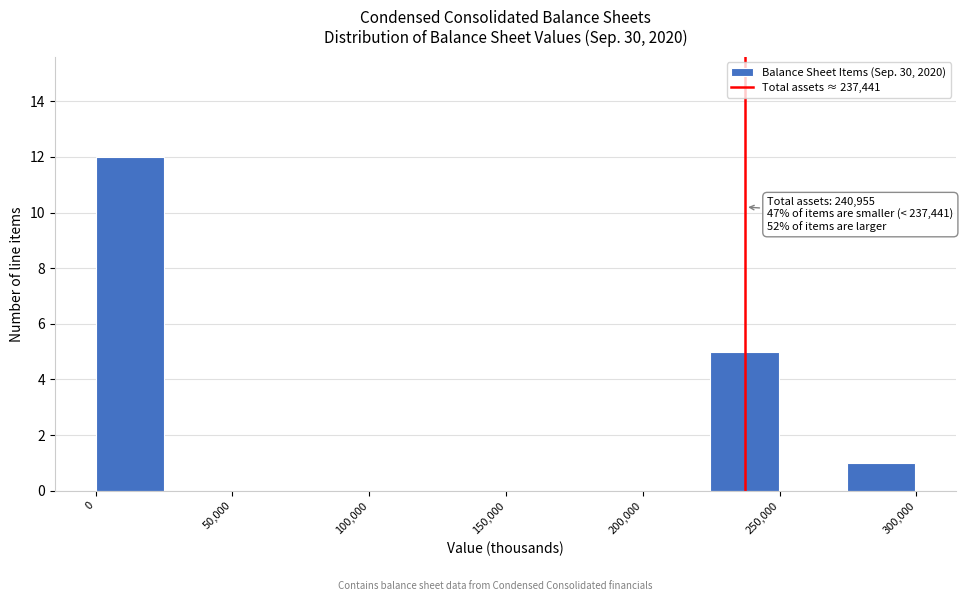

Which range on the x-axis has the tallest bar?

0 to 25000